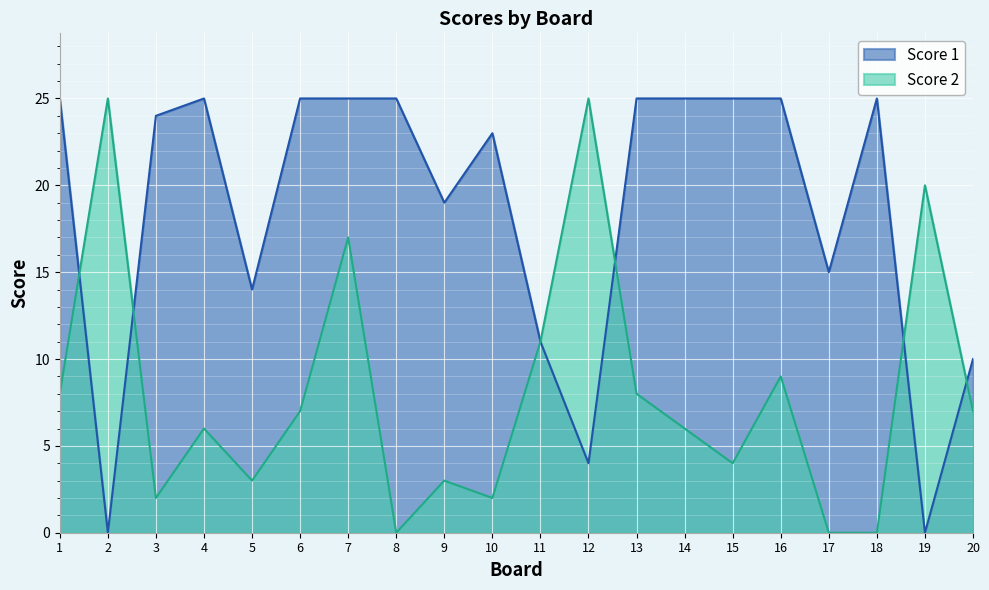

Rank the categories by Score 2 value from highest to lowest.

2, 12, 19, 7, 11, 16, 1, 13, 6, 20, 4, 14, 15, 5, 9, 3, 10, 8, 17, 18